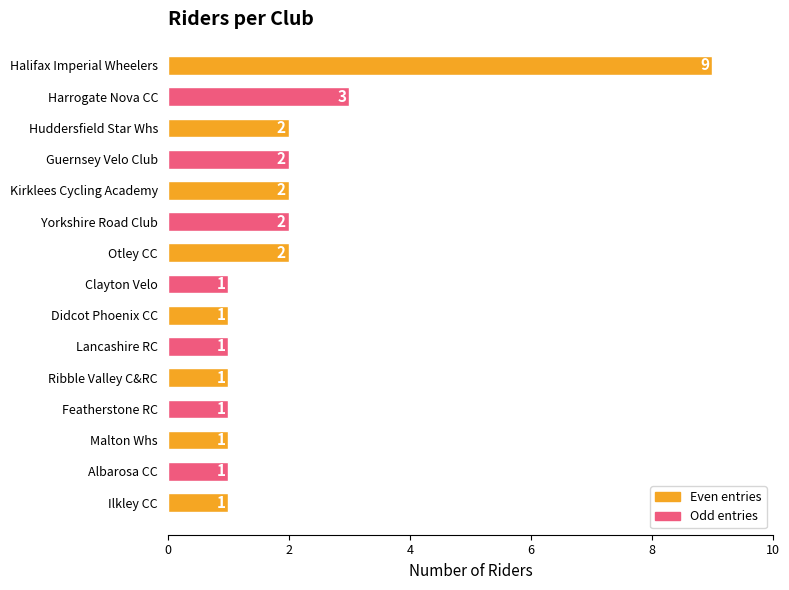

Reading bottom to top, list all the values displayed in this chart.

1	1	1	1	1	1	1	1	2	2	2	2	2	3	9